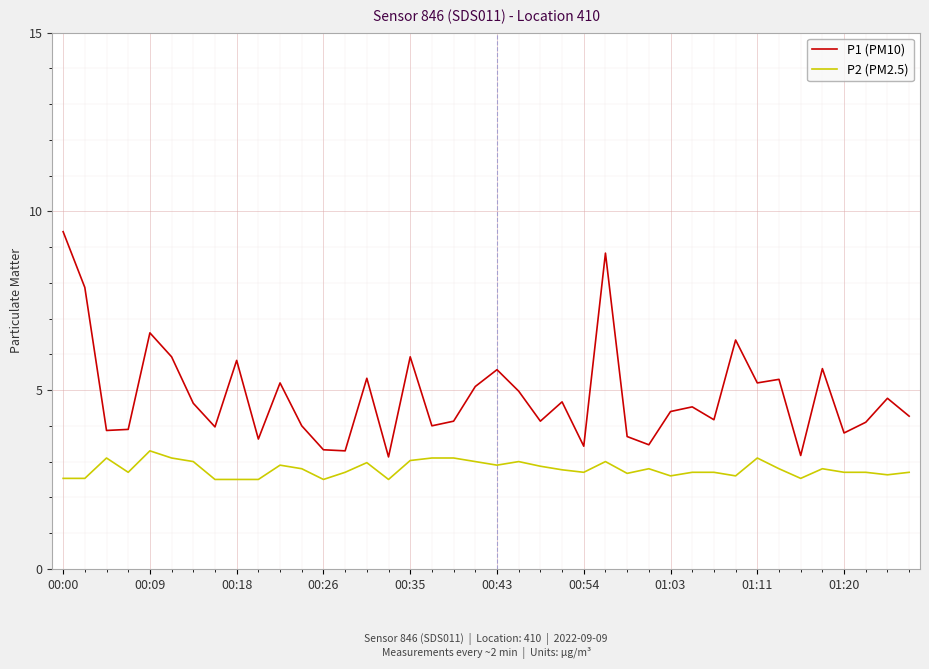

What are all the series names shown in the legend?

P1 (PM10), P2 (PM2.5)